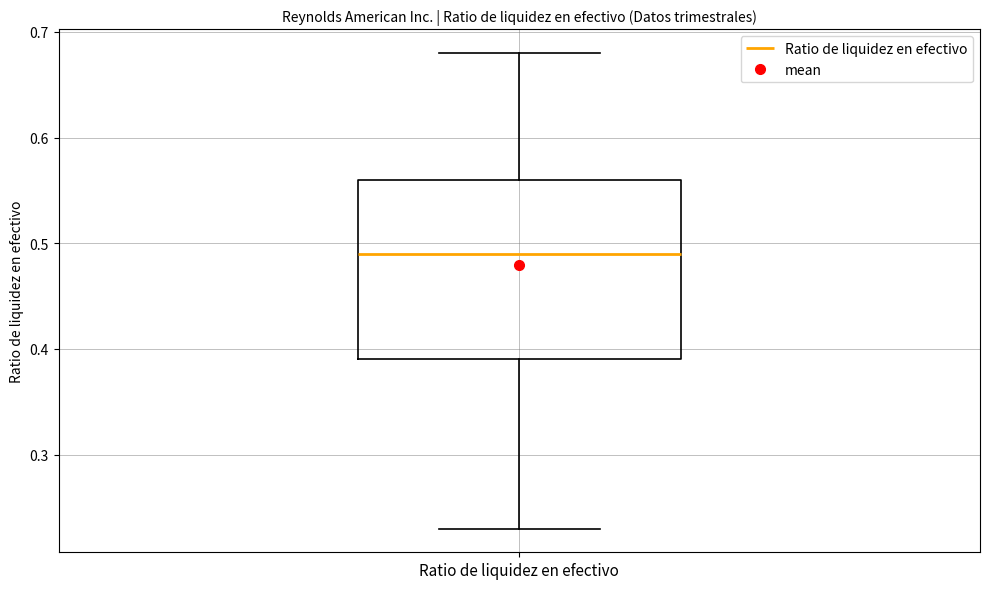

Read this box plot against the y-axis: the position of the median line, the range covered by the box, and the ends of both whiskers. The values are not printed on the chart, so give them approximately, as read against the axis.

median 0.49, box 0.39 to 0.56, whiskers 0.23 to 0.68